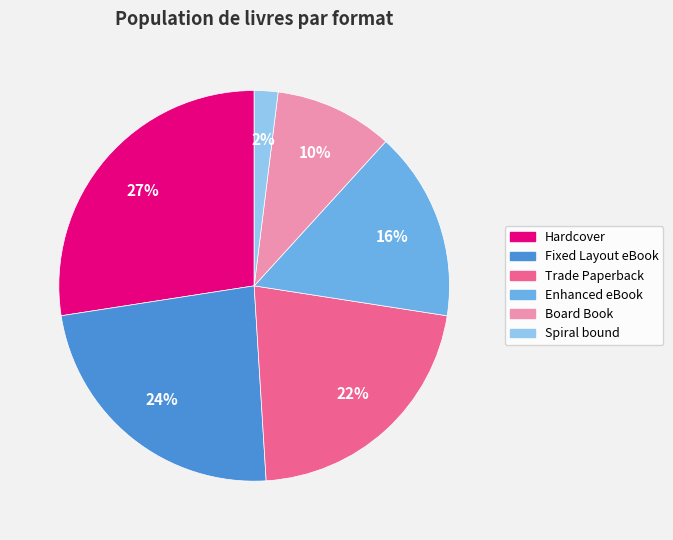

Is it true that Hardcover is 27% of the pie?

True